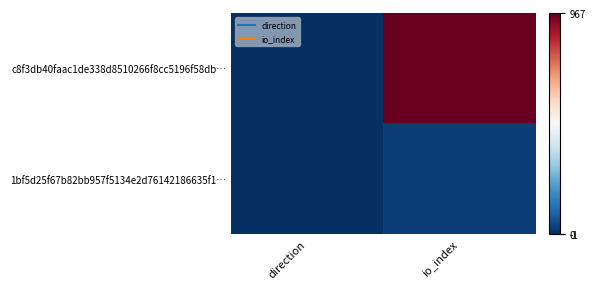

Reading left to right, list all the values displayed in this chart.

c8f3db40faac1de338d8510266f8cc5196f58db…: direction=-1	io_index=967
1bf5d25f67b82bb957f5134e2d76142186635f1…: direction=1	io_index=28